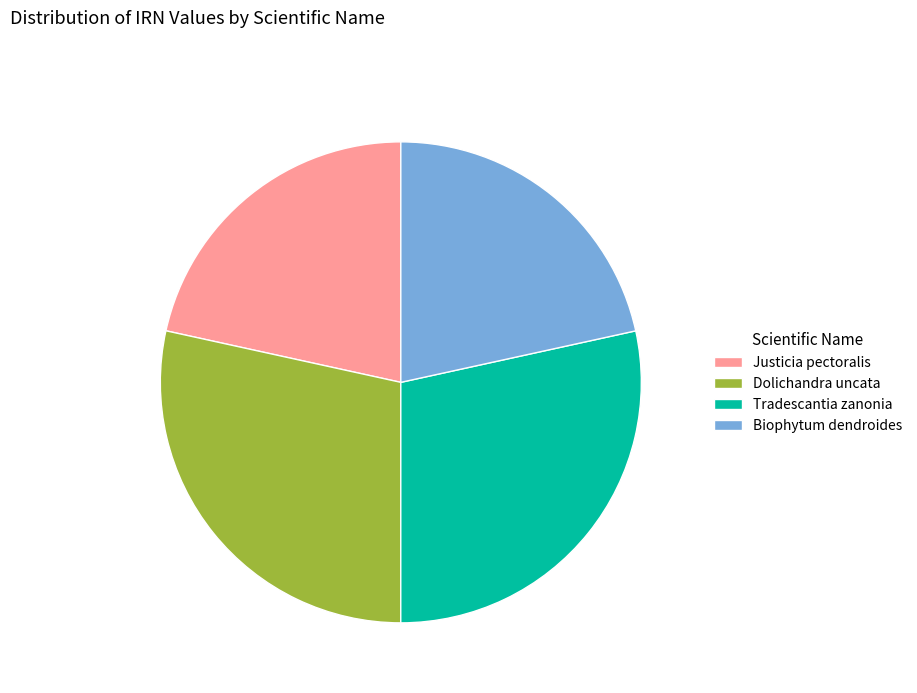

Is it true that Tradescantia zanonia is 28% of the pie?

True